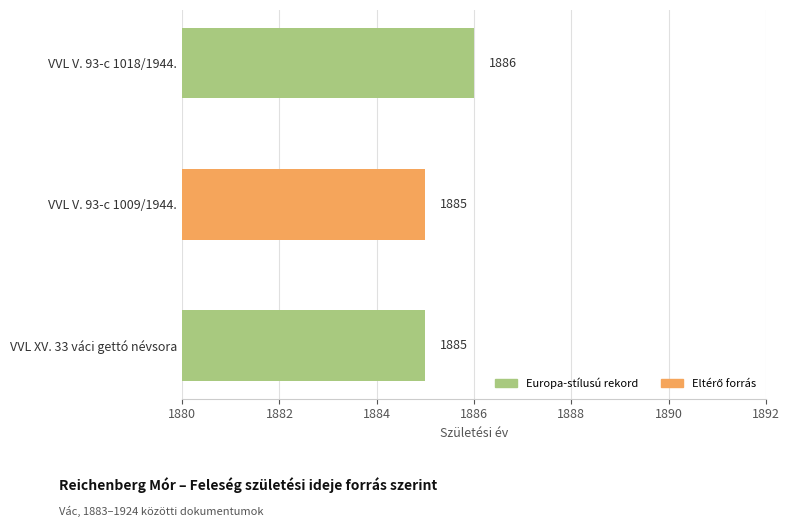

What position from the bottom is VVL V. 93-c 1018/1944.?

3